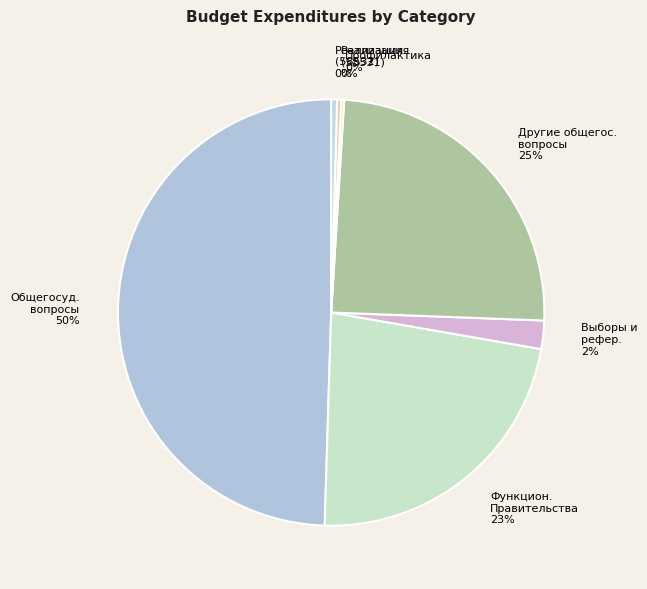

To the nearest percent, what is the average slice percentage?

14%